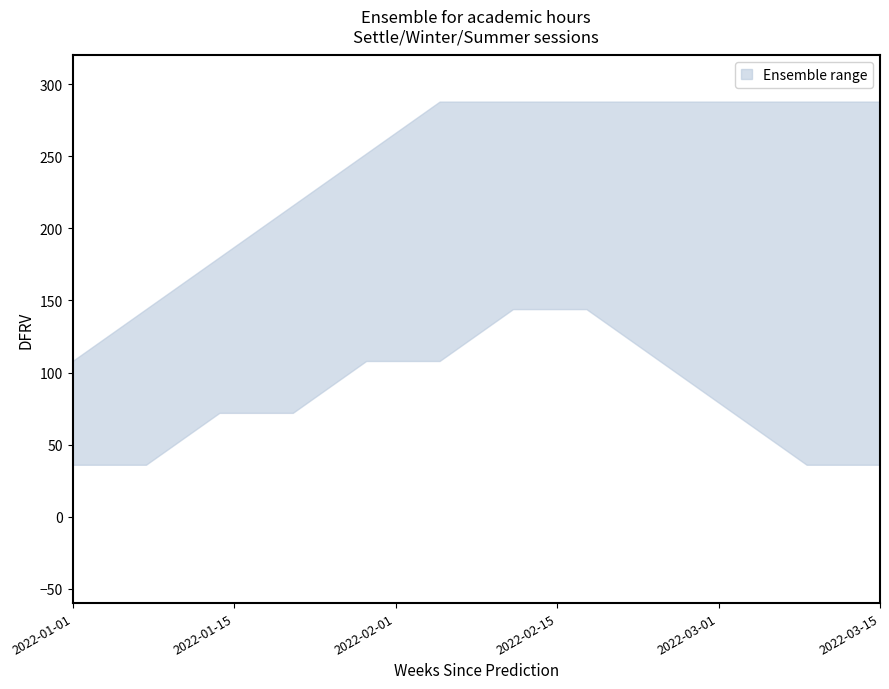

What is the difference between the second highest and minimum values in the lower series?

108